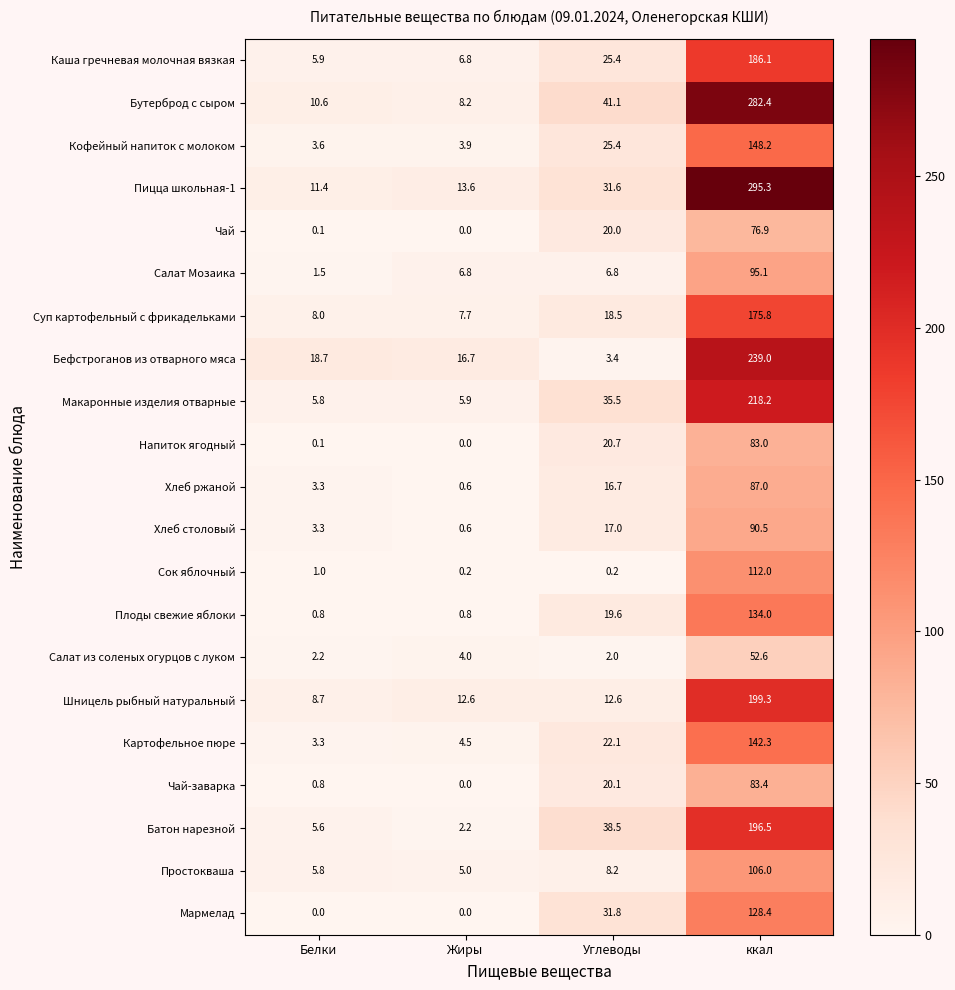

True or false: Кофейный напиток с молоком has a value of 25.4 at Углеводы.

True